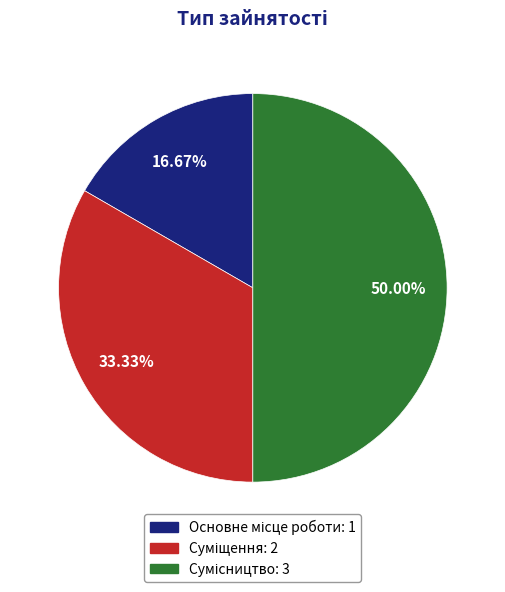

True or false: Суміщення accounts for 46% of the total.

False